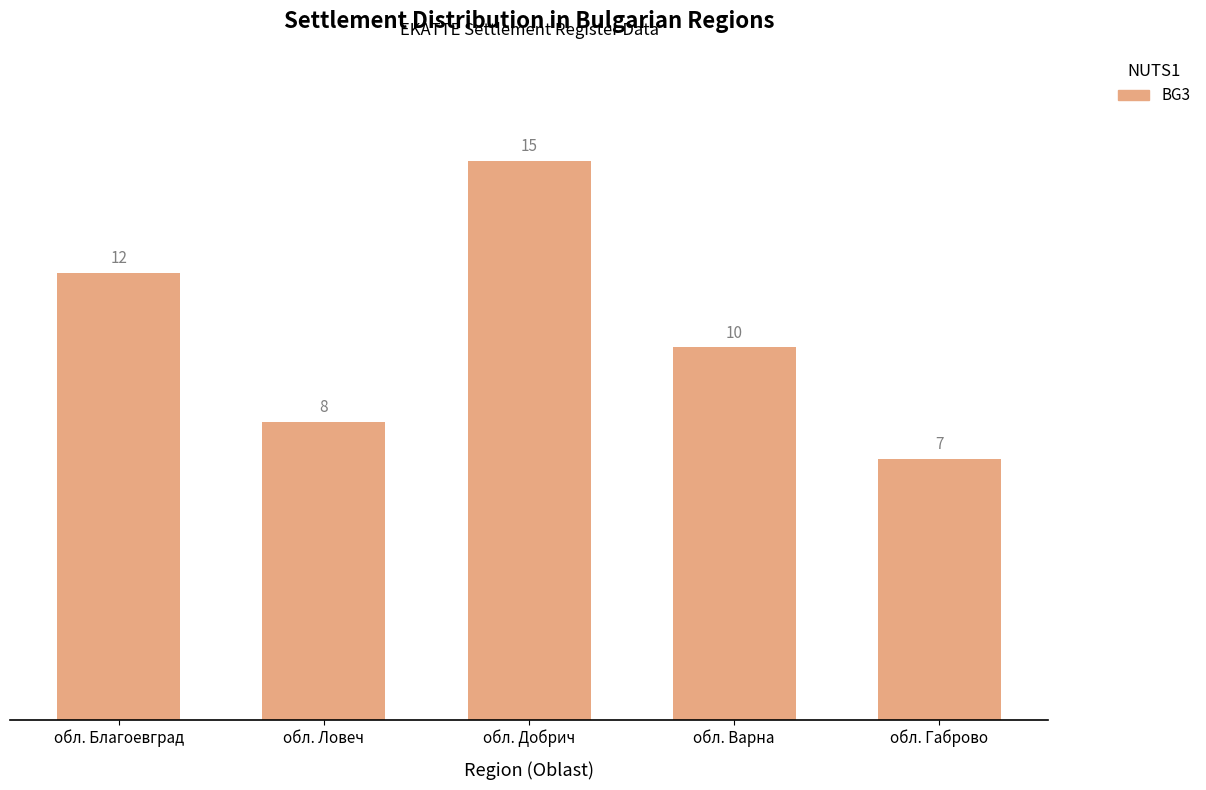

Is it true that the value at обл. Благоевград is 5?

False